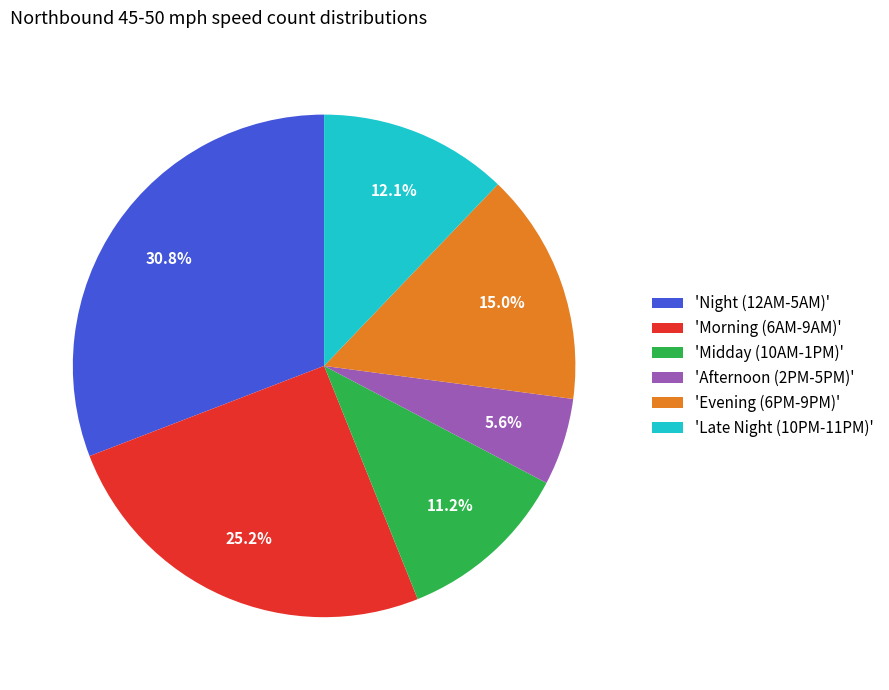

Approximately how many times larger is the value at 'Evening (6PM-9PM)' compared to 'Morning (6AM-9AM)'?

0.6